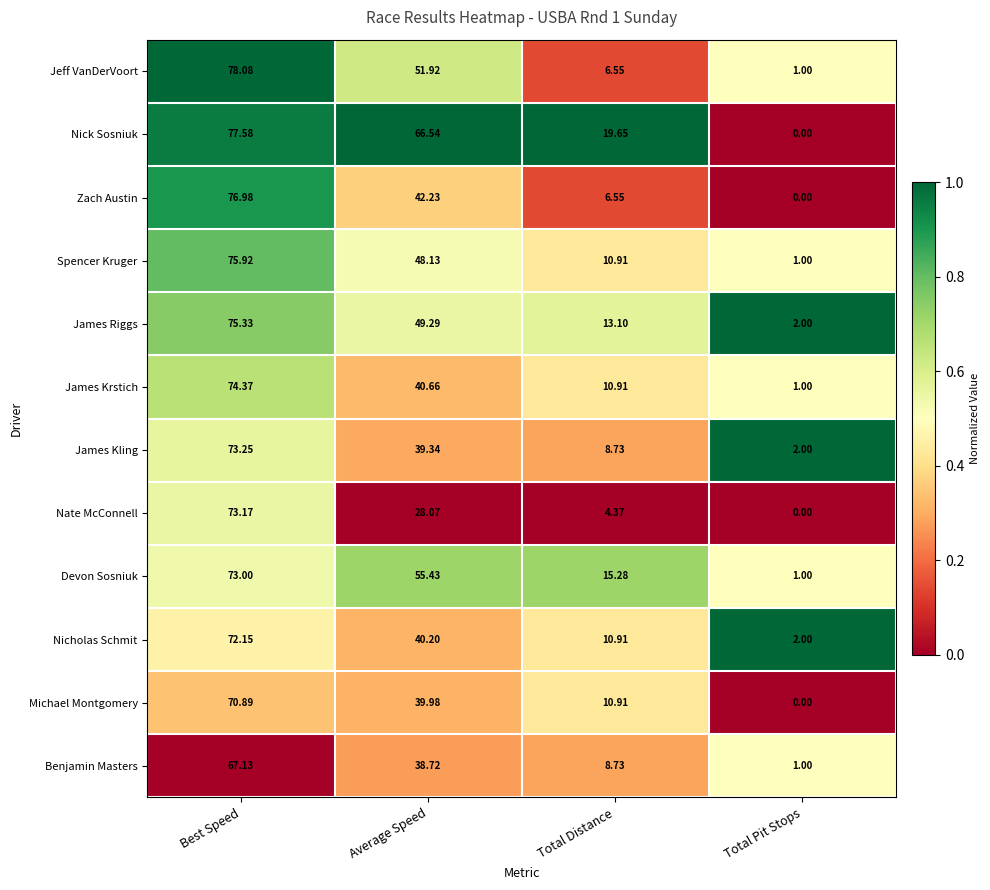

Between Best Speed and Total Pit Stops, which series saw the biggest shift?

Nick Sosniuk